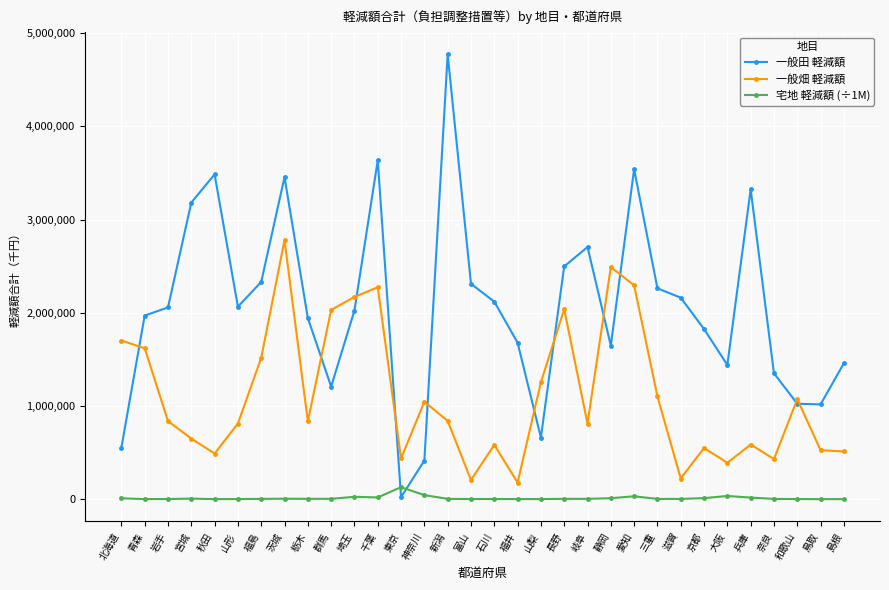

What is the spread (max minus min) of values at 長野?

2492925.6